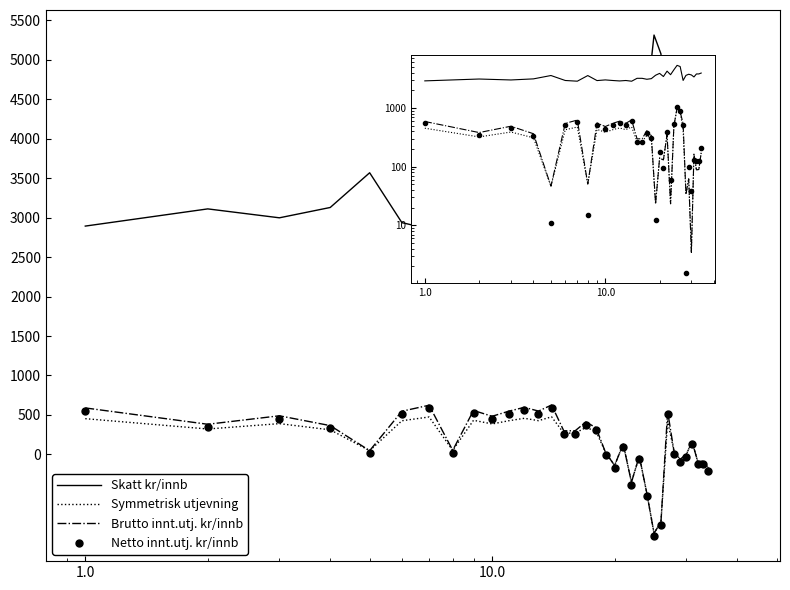

Is it true that Skatt kr/innb equals 921.3 at 26?

False